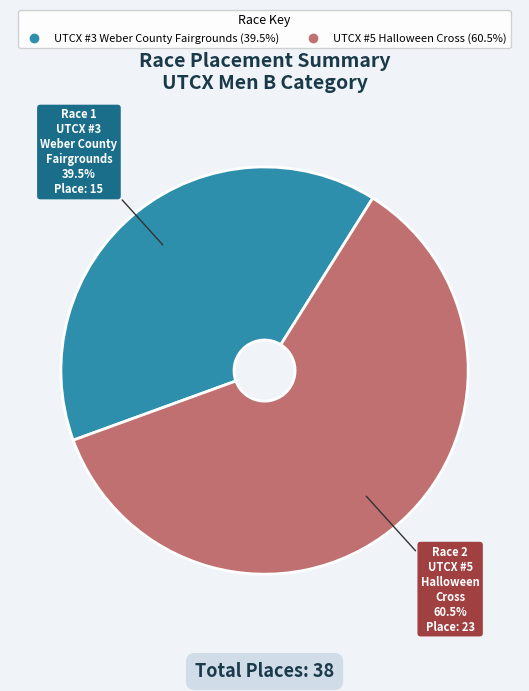

Between UTCX #5 Halloween Cross and UTCX #3 Weber County Fairgrounds, which is larger?

UTCX #5 Halloween Cross